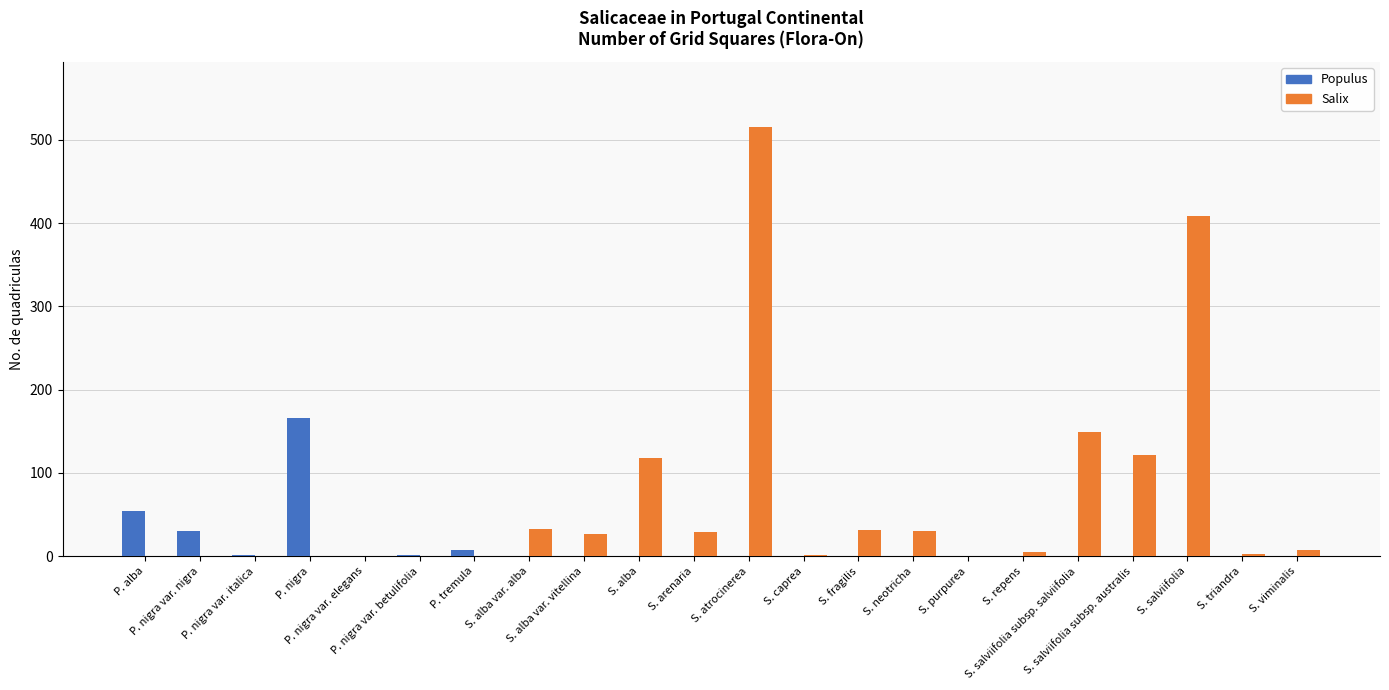

Which series has the largest range (max minus min)?

Salix